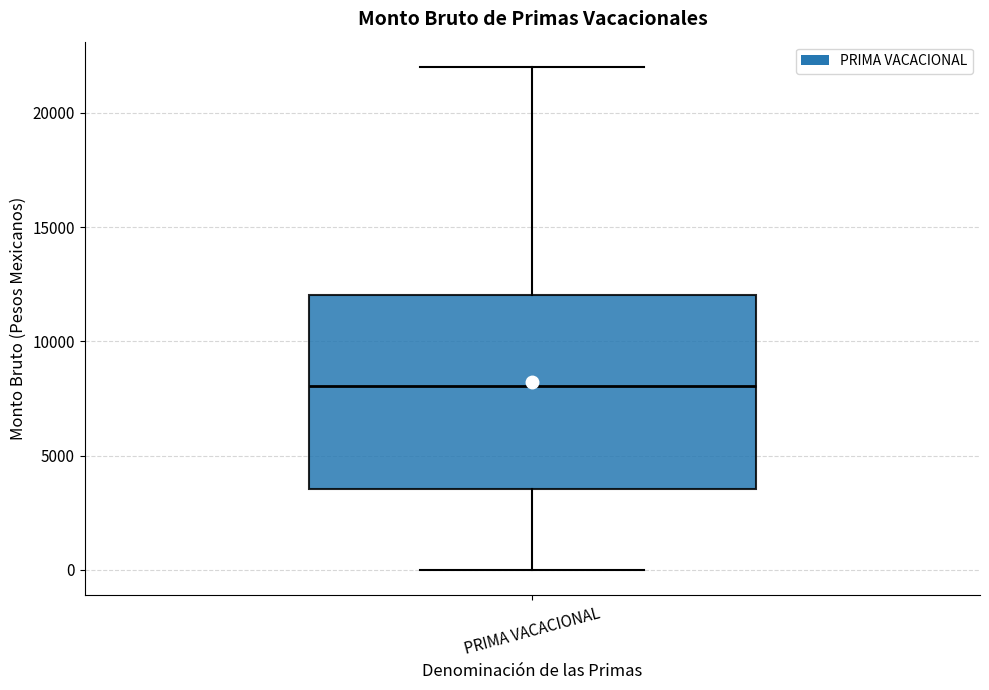

Transcribe this box plot: give where the median line is, the range the box spans, and where the two whiskers end, as read against the y-axis. The values are not printed on the chart, so give them approximately, as read against the axis.

median 8000, box 3500 to 12000, whiskers 0 to 22000